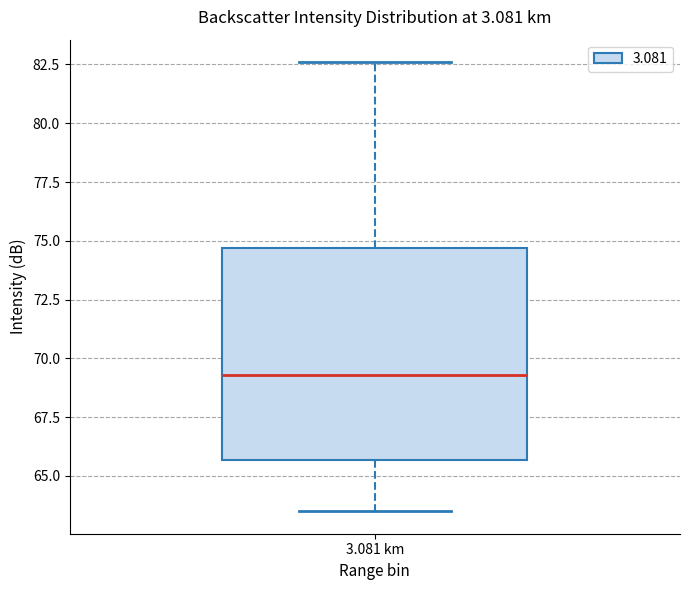

Transcribe this box plot: give where the median line is, the range the box spans, and where the two whiskers end, as read against the y-axis. The values are not printed on the chart, so give them approximately, as read against the axis.

median 69.5, box 65.5 to 74.5, whiskers 63.5 to 82.5